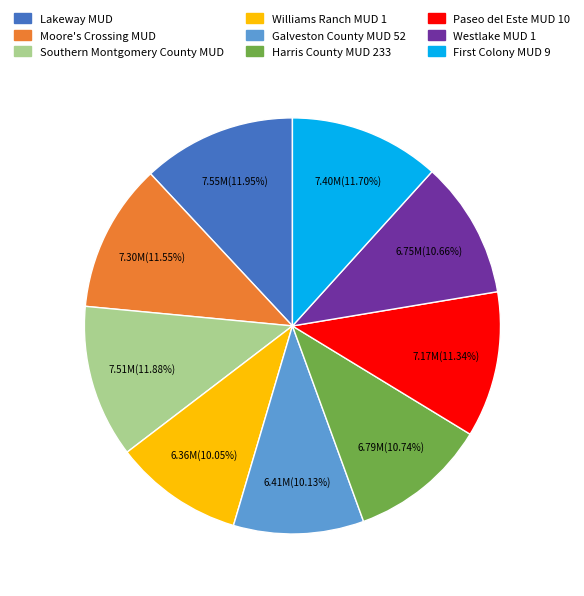

To the nearest percent, what is the combined percentage of Harris County MUD 233 and Southern Montgomery County MUD?

23%